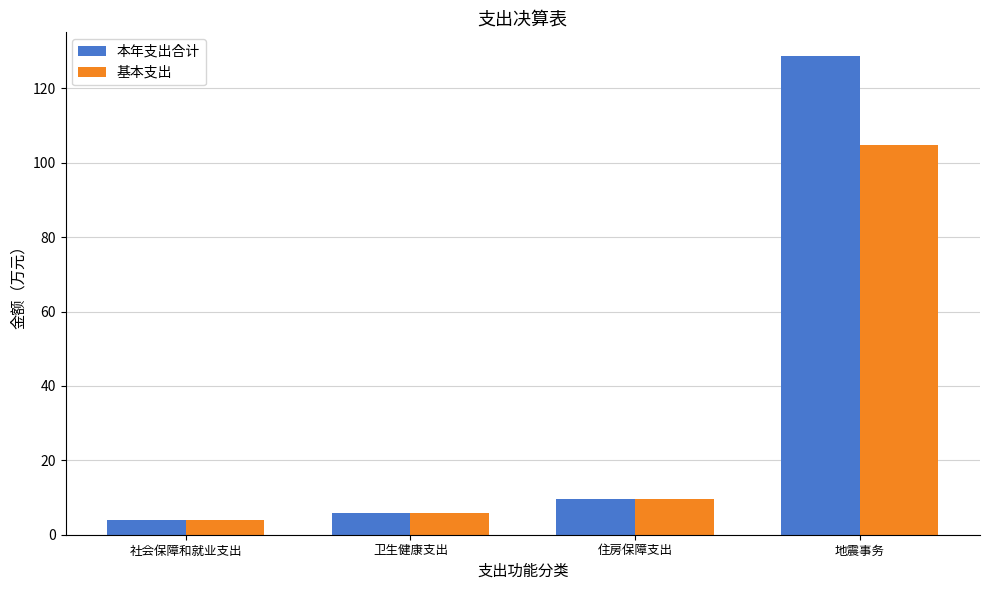

What position from the right is 住房保障支出?

2